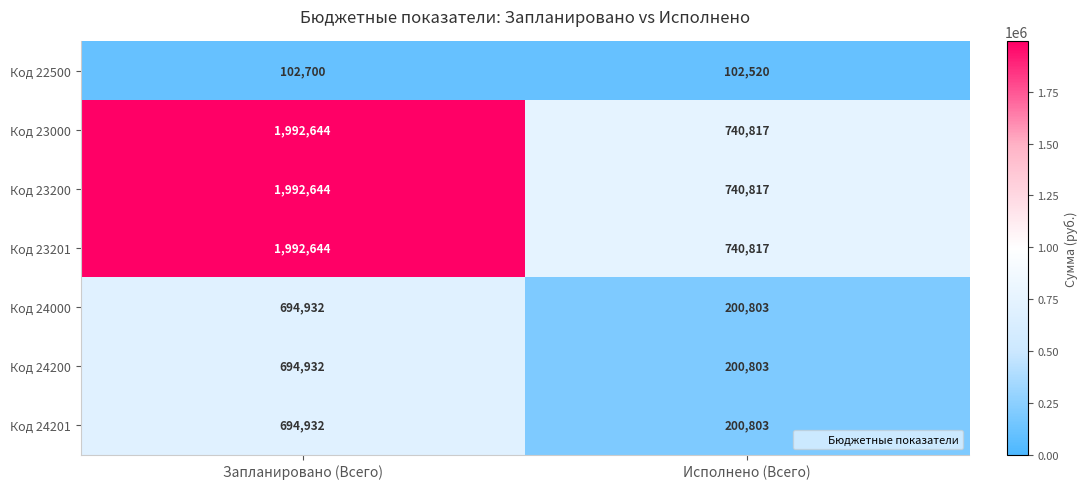

How many distinct data groups are displayed?

7